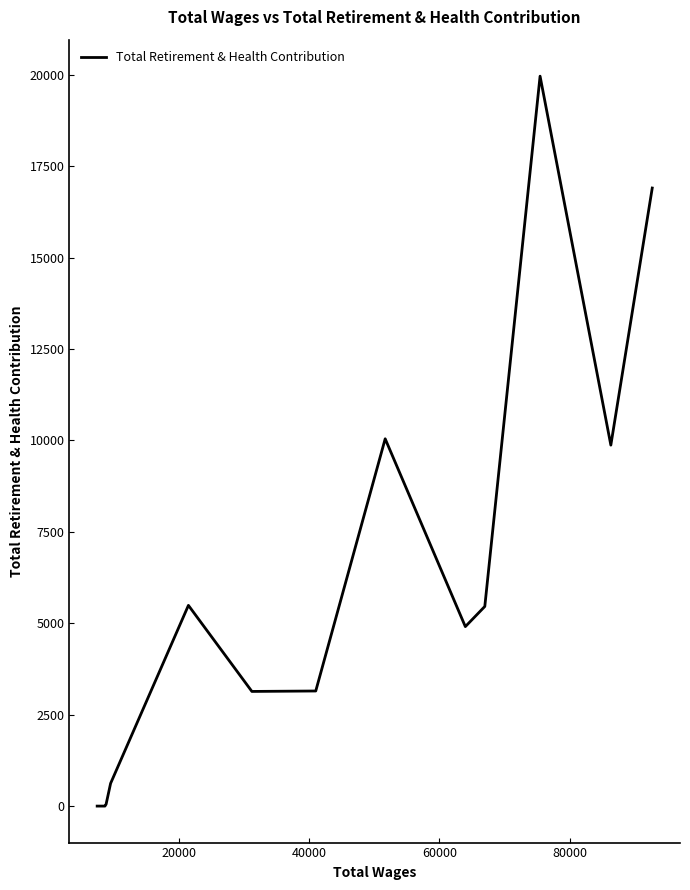

What is the greatest value displayed?

19965